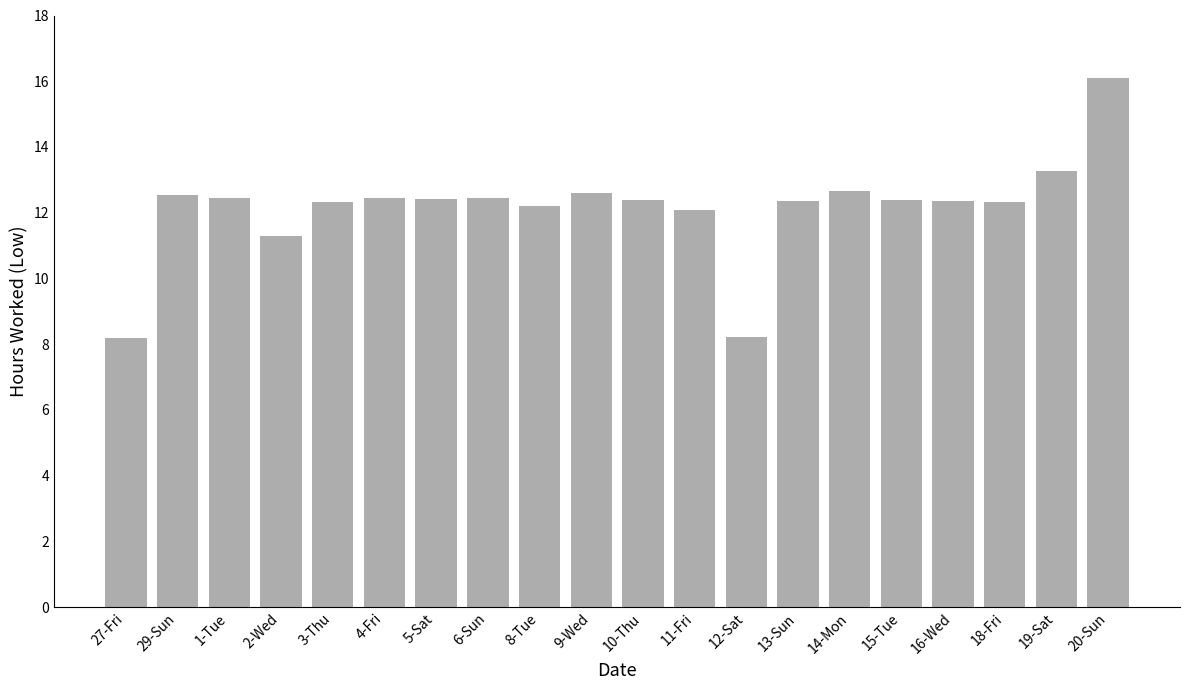

True or false: the data shows 19.8 at 5-Sat.

False